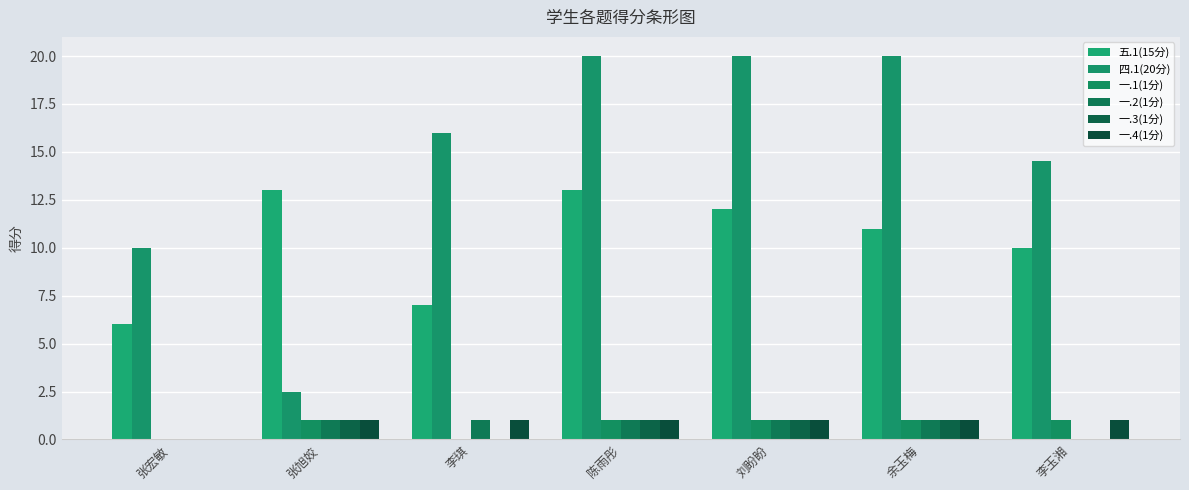

Rank the series by their maximum value, from lowest to highest.

一.1(1分), 一.2(1分), 一.3(1分), 一.4(1分), 五.1(15分), 四.1(20分)